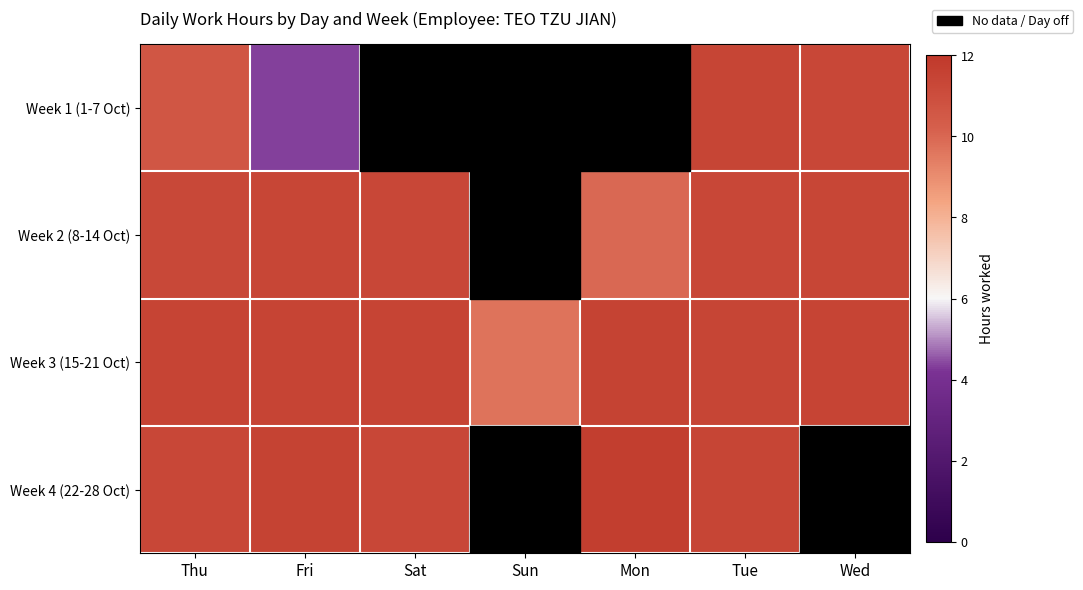

Reading left to right, what are all the values shown in this chart?

Week 1 (1-7 Oct): Thu=10.6	Fri=4.3	Sat=0.0	Sun=0.0	Mon=0.0	Tue=11.4	Wed=11.3
Week 2 (8-14 Oct): Thu=11.2	Fri=11.4	Sat=11.3	Sun=0.0	Mon=9.9	Tue=11.3	Wed=11.4
Week 3 (15-21 Oct): Thu=11.5	Fri=11.5	Sat=11.4	Sun=9.7	Mon=11.5	Tue=11.4	Wed=11.4
Week 4 (22-28 Oct): Thu=11.3	Fri=11.5	Sat=11.3	Sun=0.0	Mon=11.7	Tue=11.4	Wed=0.0